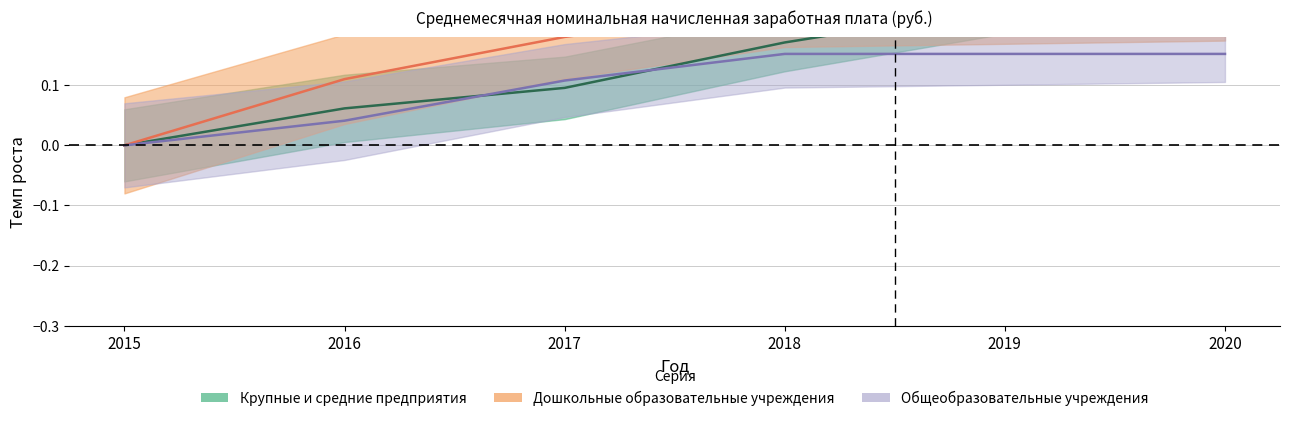

Which has a higher value, 2015 or 2020?

2020